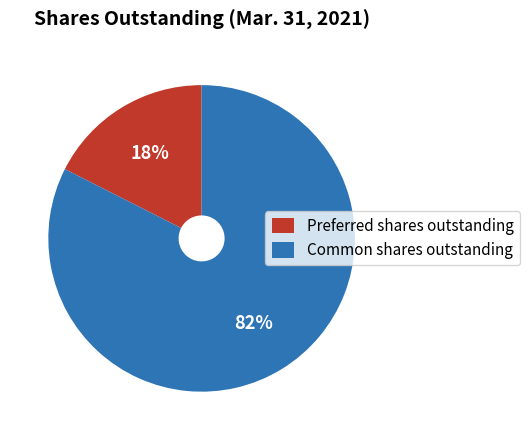

Is there a majority slice in this chart?

Yes